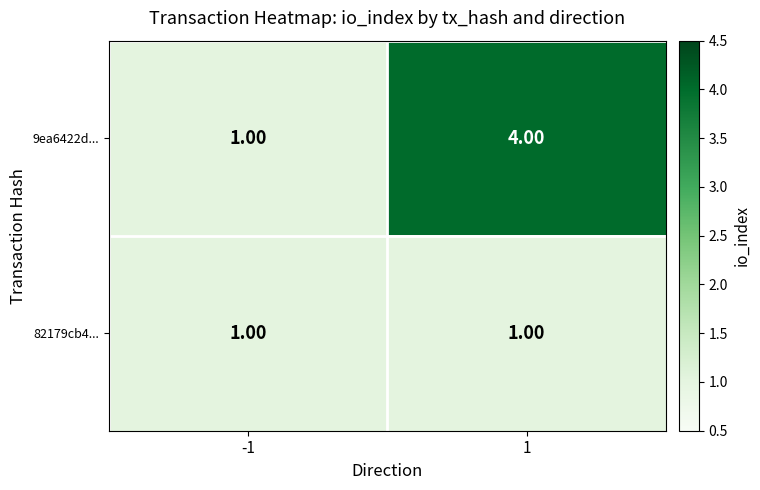

What is the difference between the highest and lowest values at 1?

3